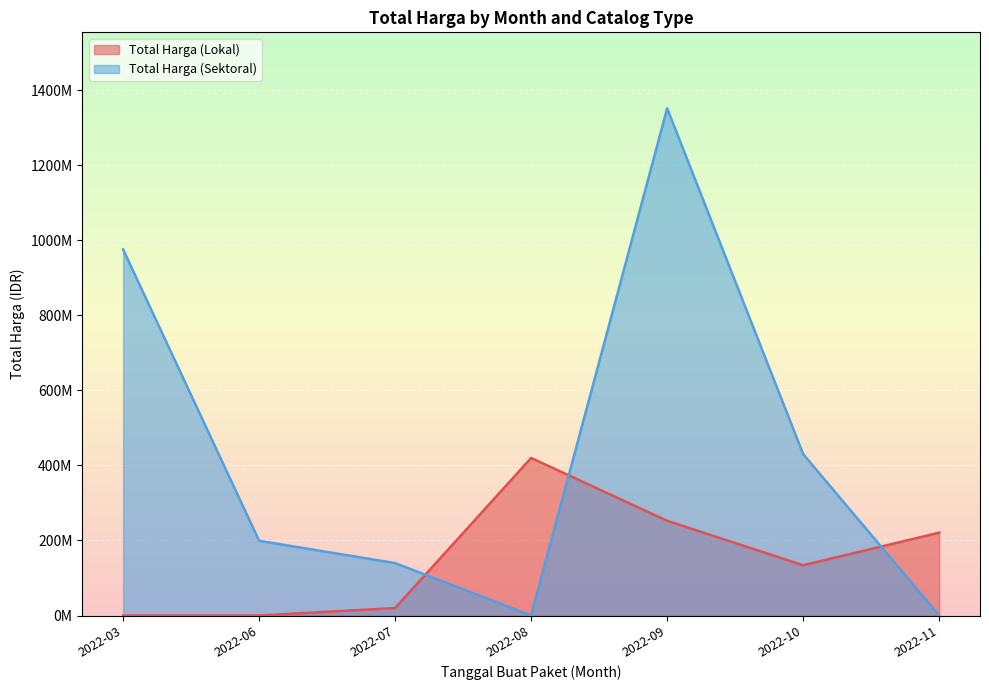

Between 2022-11 and 2022-11, which series saw the biggest shift?

Total Harga (Sektoral)